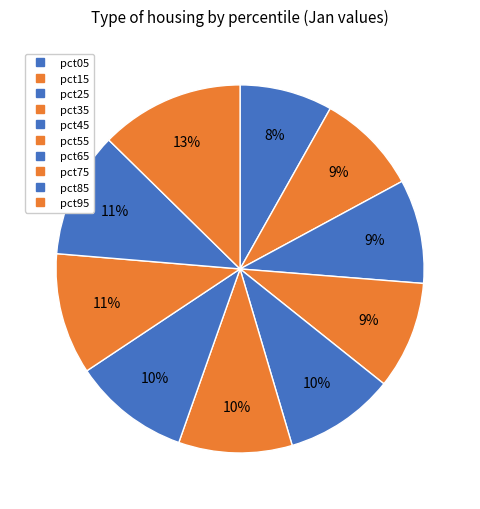

Does any single category account for the majority?

No